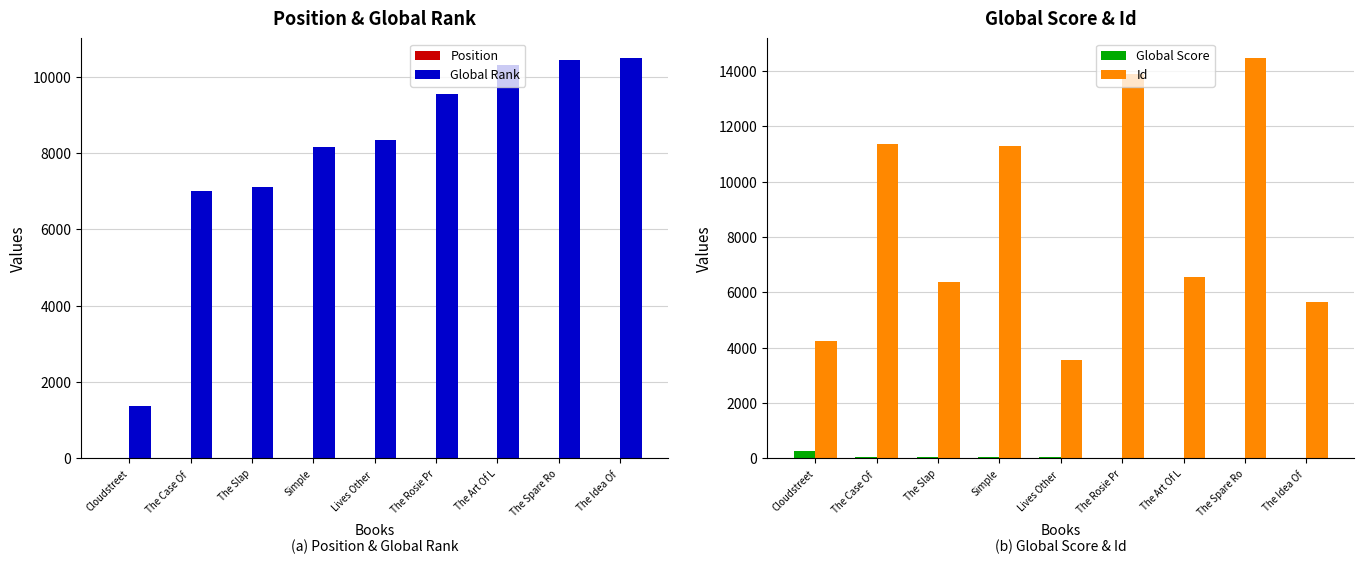

Which series has the largest total across all categories?

Id